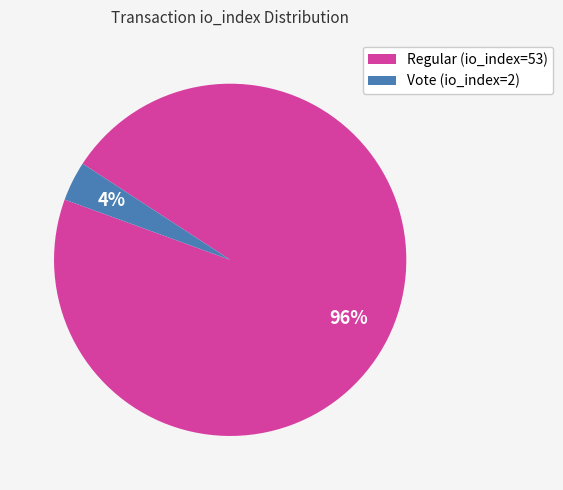

Does Regular (io_index=53) account for over 50% of the chart?

Yes